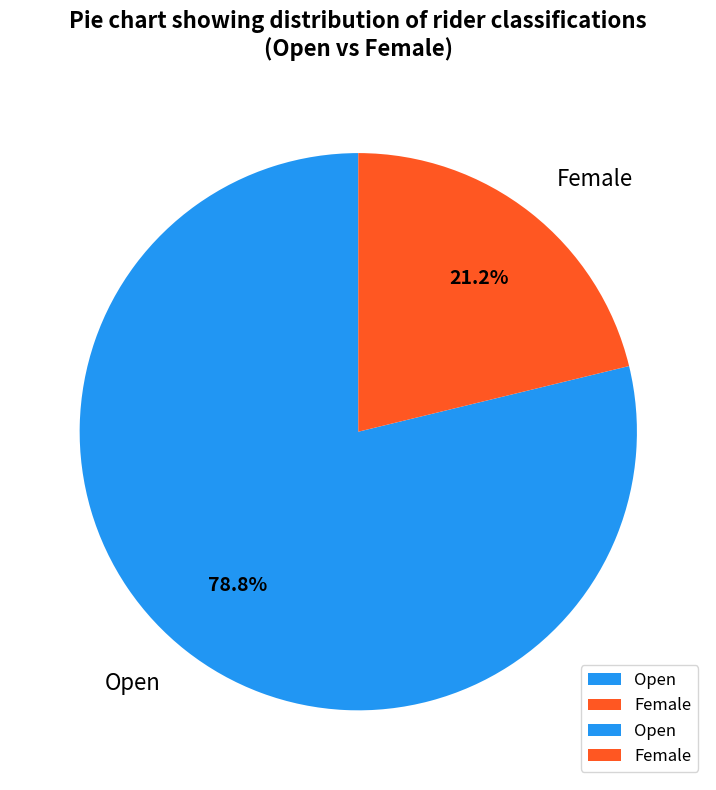

What is the largest slice in the pie chart?

Open